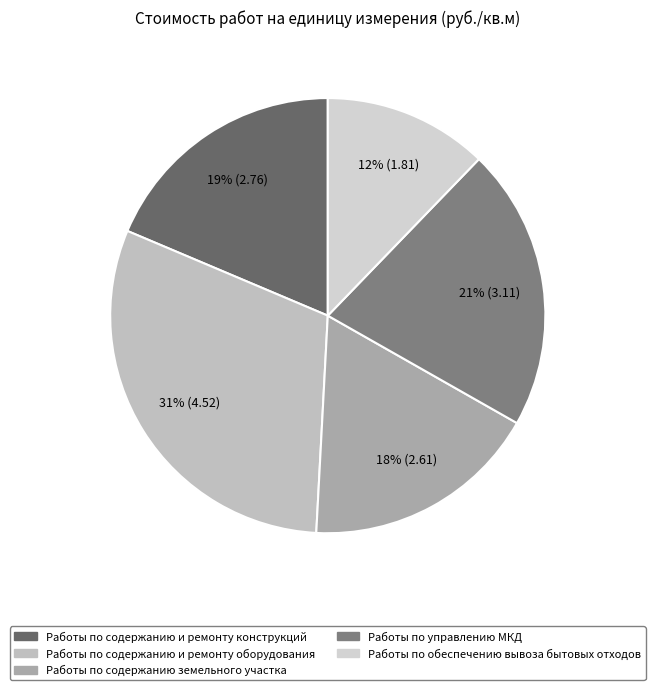

What percentage is the Работы по управлению МКД slice, to the nearest percent?

21%